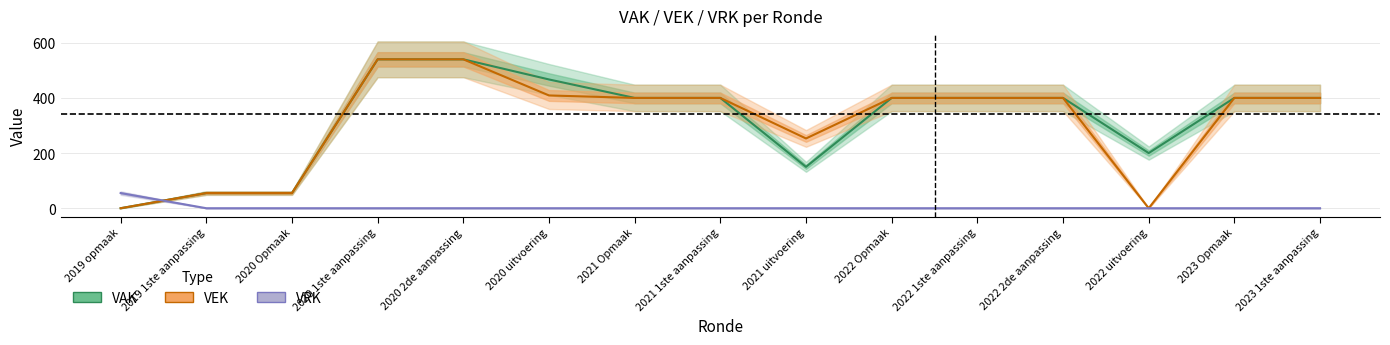

What is the average value of the VAK series?

320